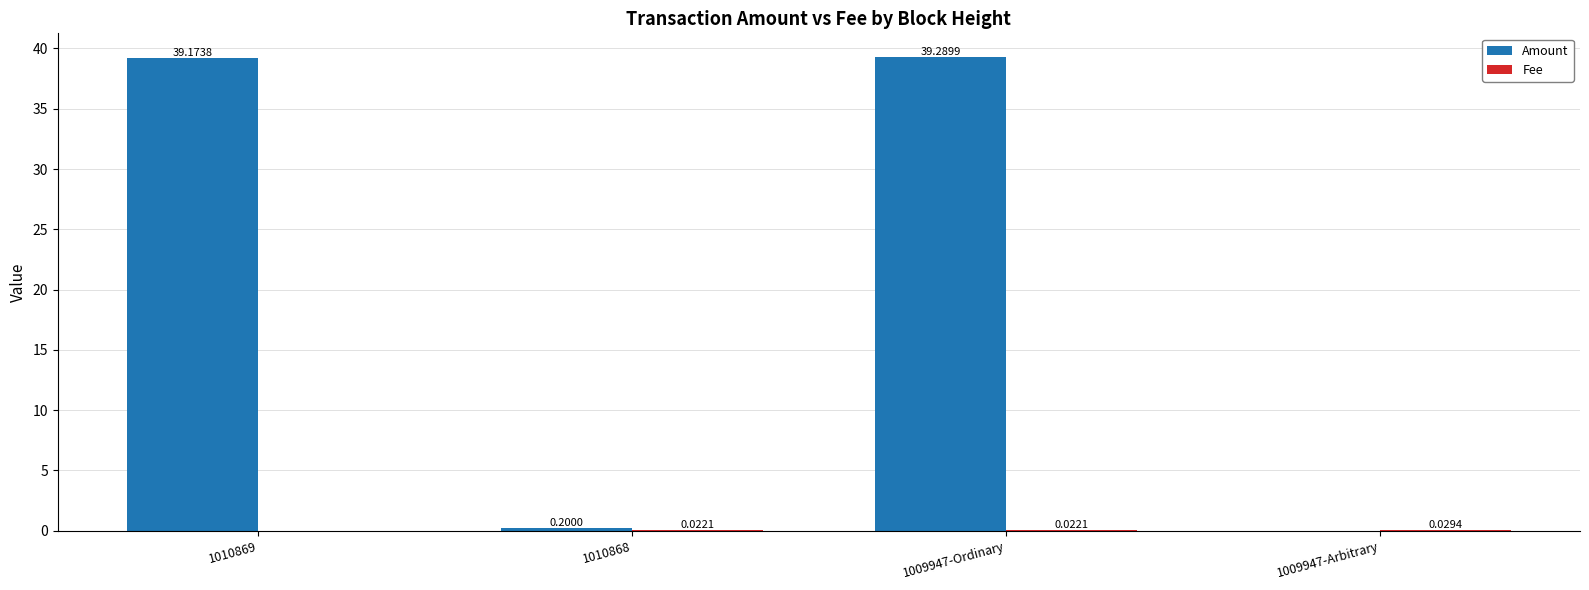

What is the sum of the Amount values at 1009947-Ordinary and 1010868?

39.5